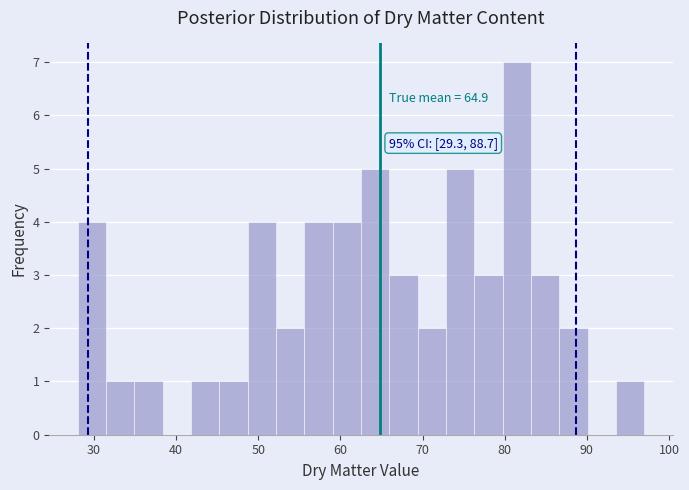

Around what value on the x-axis is the tallest bar? Give the approximate position of its centre, as read against the axis.

81